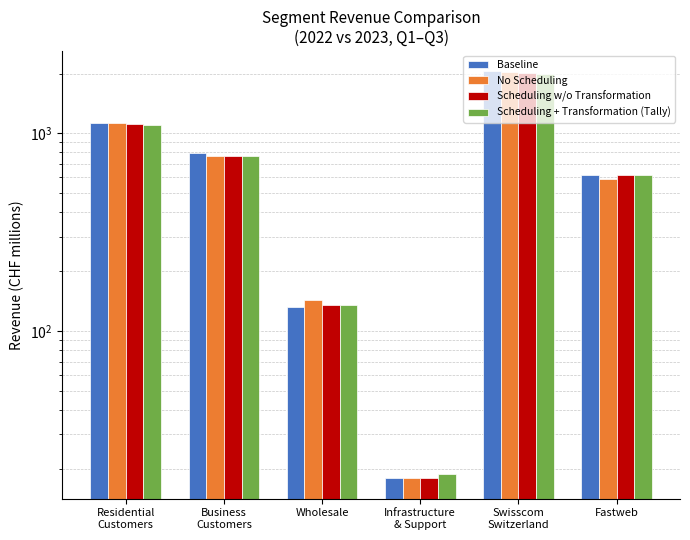

Reading right to left, transcribe all the data shown in this chart.

Baseline: Fastweb=615	Swisscom
Switzerland=2056	Infrastructure
& Support=18	Wholesale=133	Business
Customers=791	Residential
Customers=1131
No Scheduling: Fastweb=588	Swisscom
Switzerland=2039	Infrastructure
& Support=18	Wholesale=144	Business
Customers=764	Residential
Customers=1131
Scheduling w/o Transformation: Fastweb=615	Swisscom
Switzerland=2011	Infrastructure
& Support=18	Wholesale=136	Business
Customers=766	Residential
Customers=1108
Scheduling + Transformation (Tally): Fastweb=617	Swisscom
Switzerland=2000	Infrastructure
& Support=19	Wholesale=136	Business
Customers=763	Residential
Customers=1099